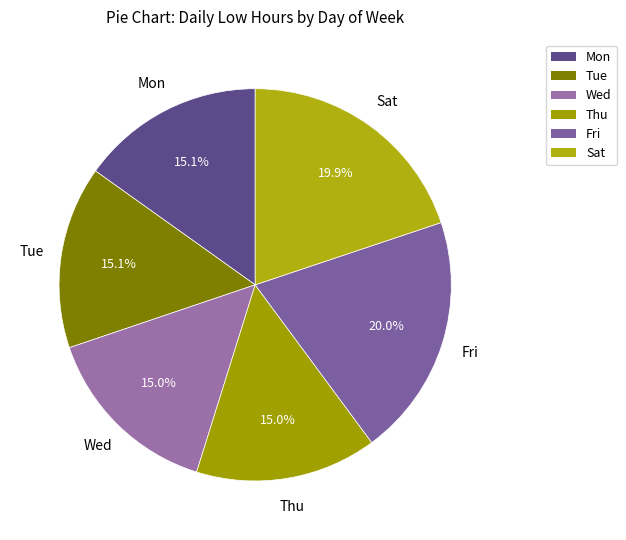

To the nearest percent, what is the combined percentage of Thu and Fri?

35%